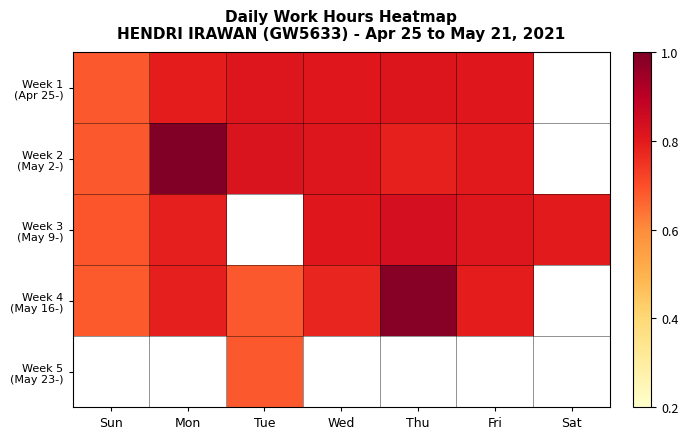

What is the maximum value shown in the chart?

1.0